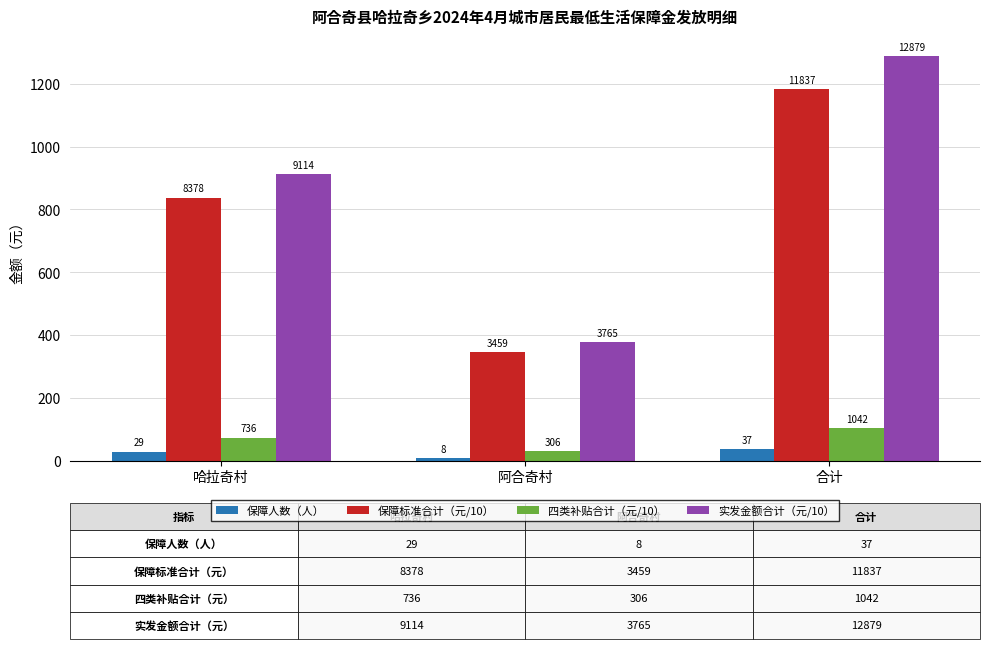

Reading right to left, list all the values displayed in this chart.

保障人数（人）: 合计=37.0	阿合奇村=8.0	哈拉奇村=29.0
保障标准合计（元/10）: 合计=1183.7	阿合奇村=345.9	哈拉奇村=837.8
四类补贴合计（元/10）: 合计=104.2	阿合奇村=30.6	哈拉奇村=73.6
实发金额合计（元/10）: 合计=1287.9	阿合奇村=376.5	哈拉奇村=911.4